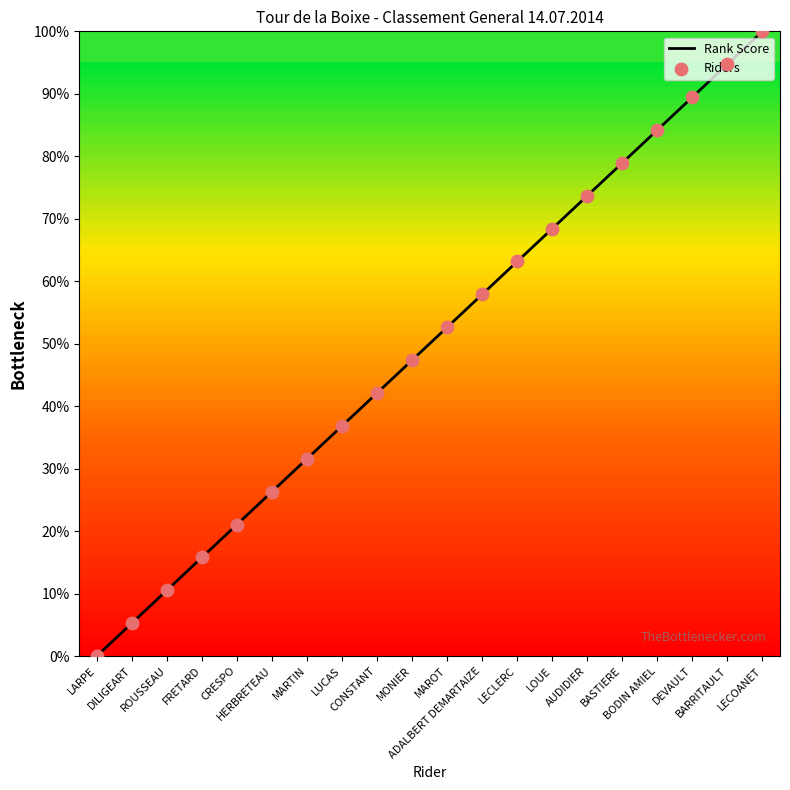

What is the maximum value shown in the chart?

100.0